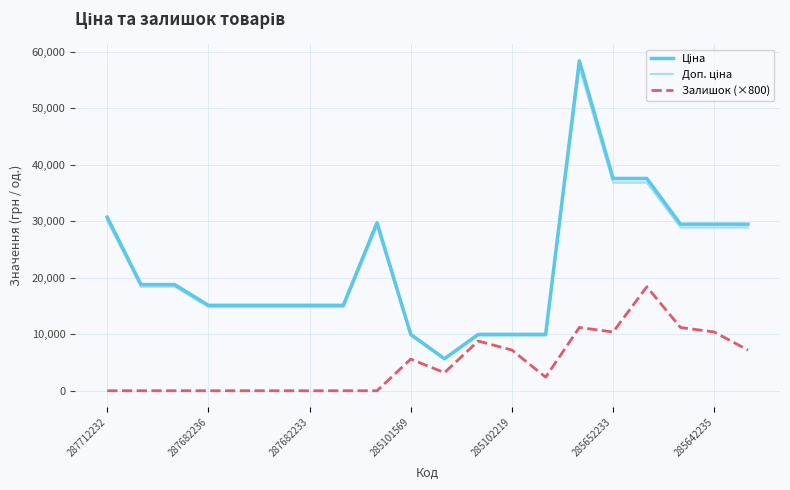

True or false: Доп. ціна has a value of 14925.2 at 17.

False